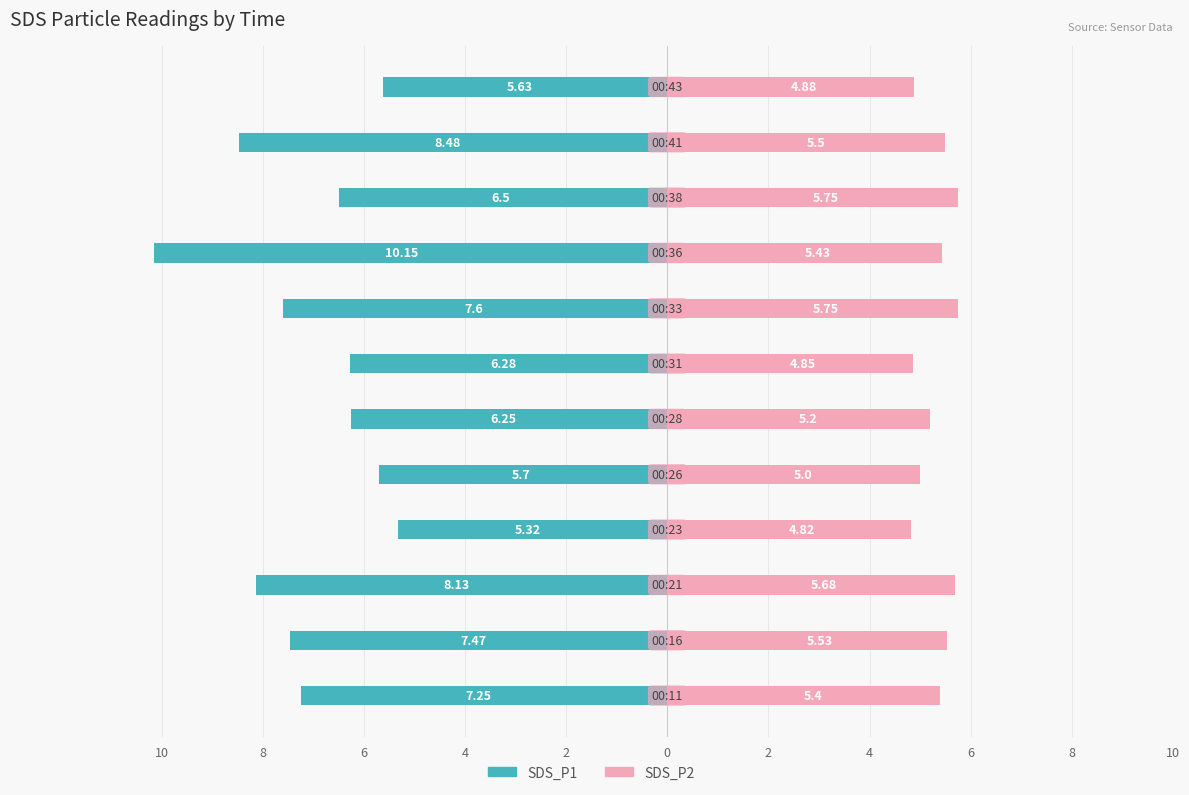

How many groups of bars are there?

12